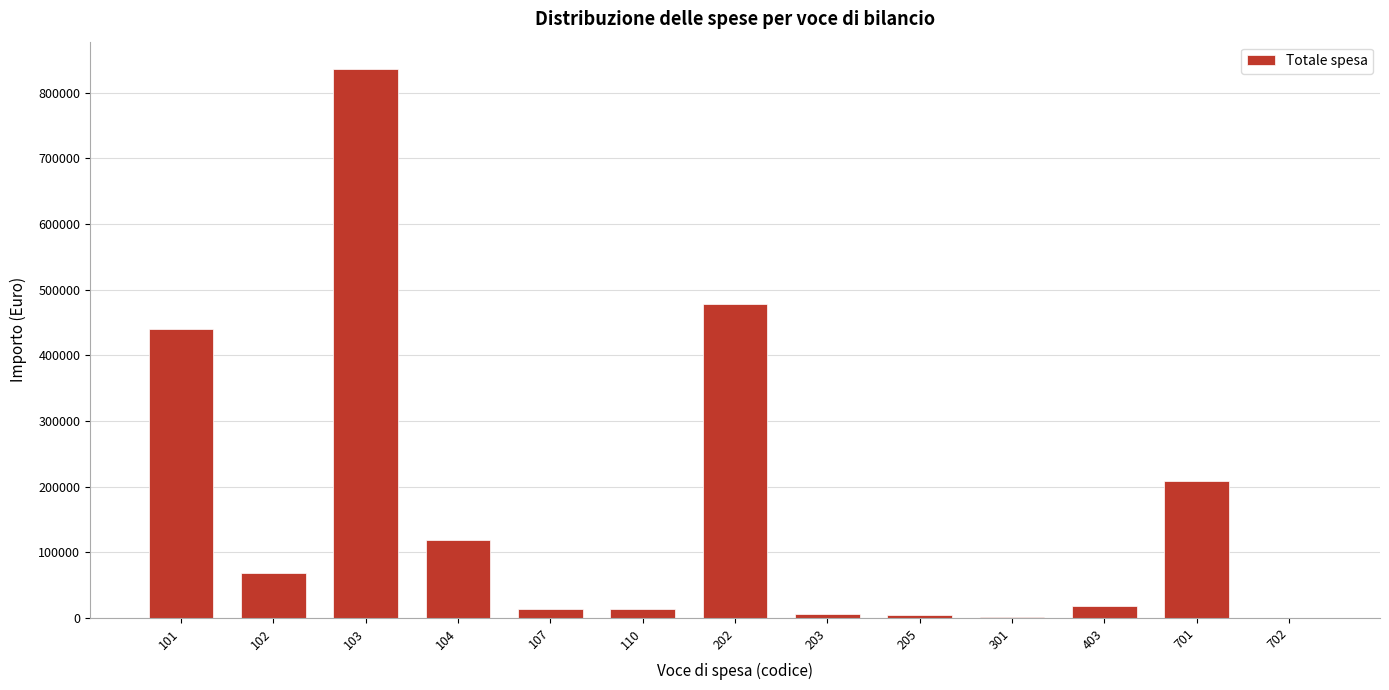

What is the sum of all values?

2207514.4